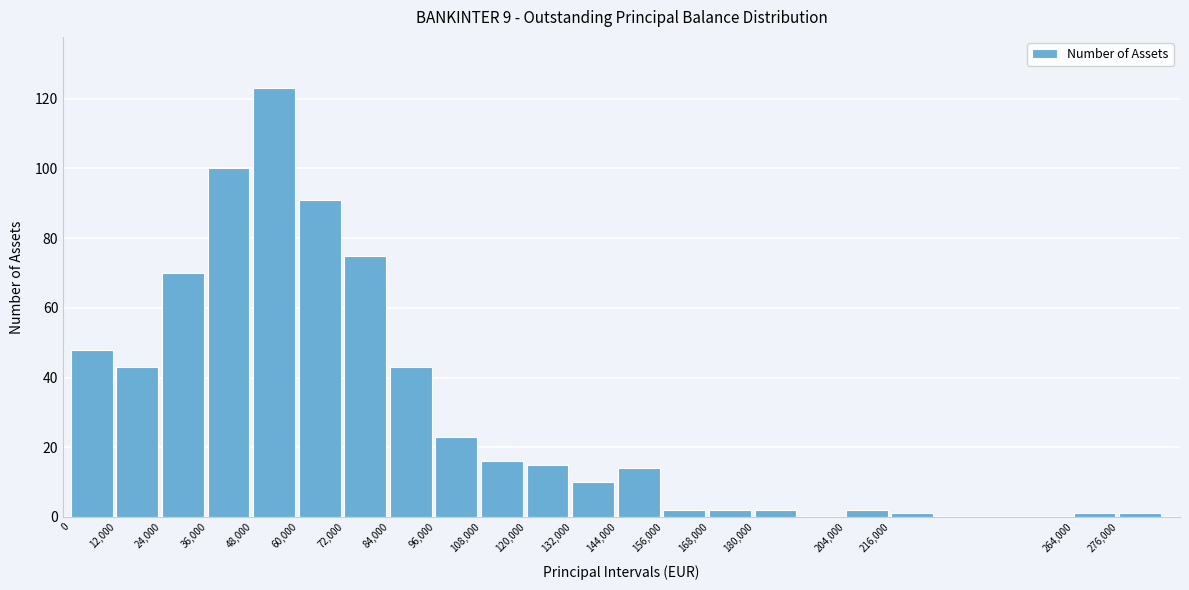

Reading right to left, transcribe all the data shown in this chart.

276,000=1	264,000=1	216,000=1	204,000=2	180,000=2	168,000=2	156,000=2	144,000=14	132,000=10	120,000=15	108,000=16	96,000=23	84,000=43	72,000=75	60,000=91	48,000=123	36,000=100	24,000=70	12,000=43	0=48